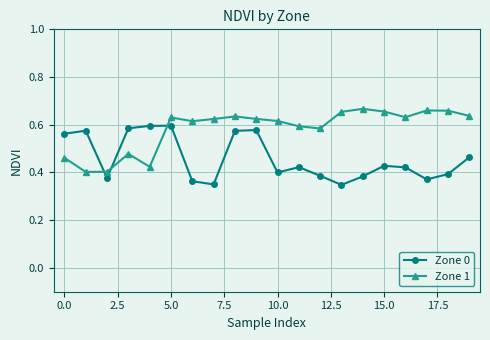

Rank the series by their average value, from lowest to highest.

Zone 0, Zone 1